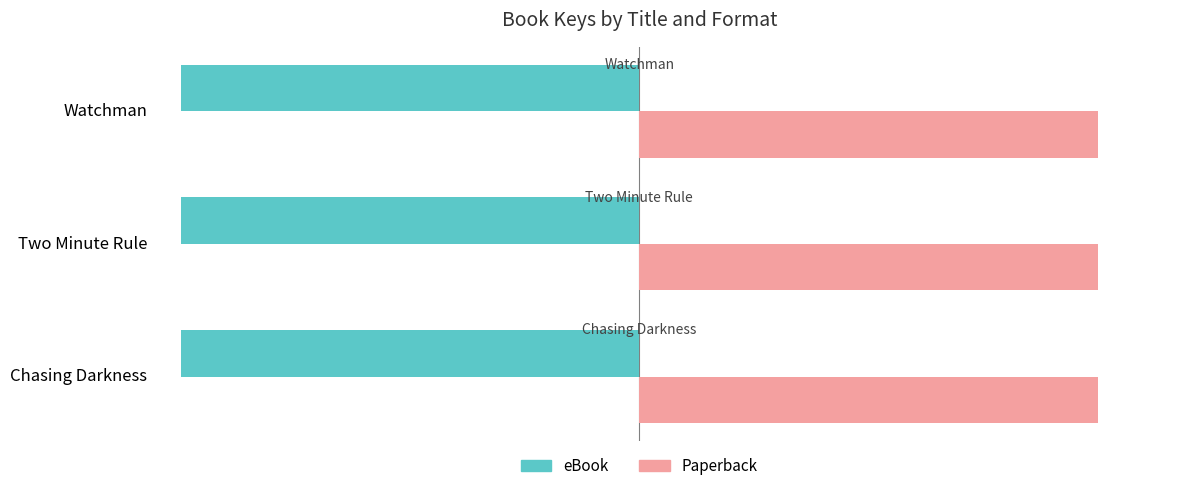

What is the greatest value displayed?

33262285